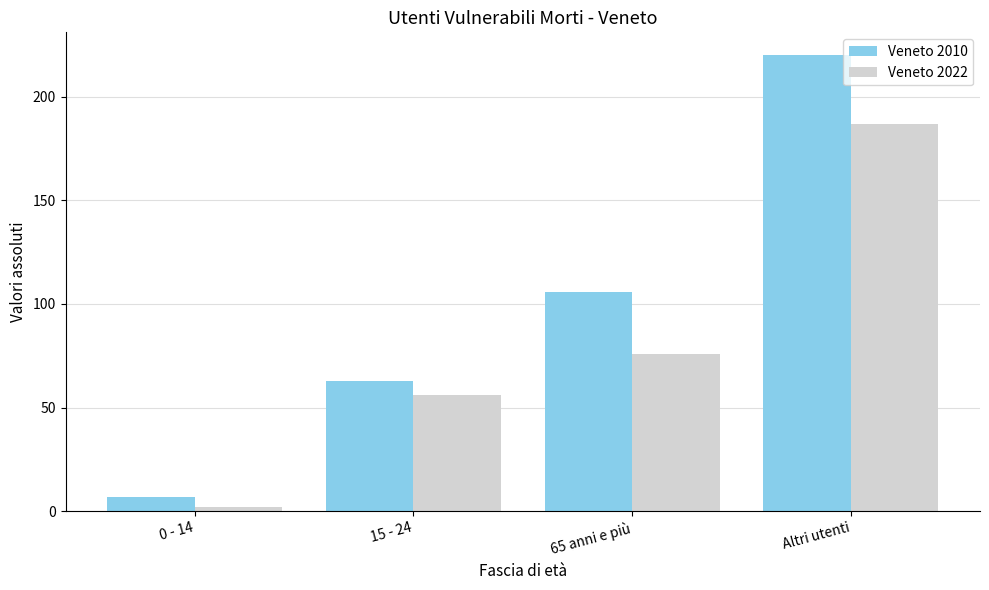

What is the sum of the Veneto 2022 values at Altri utenti and 15 - 24?

243